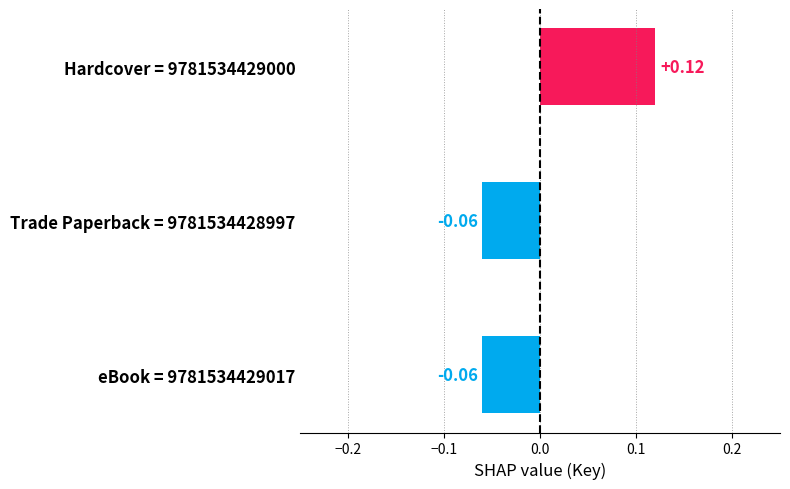

Between Hardcover = 9781534429000 and Trade Paperback = 9781534428997, which is larger?

Hardcover = 9781534429000